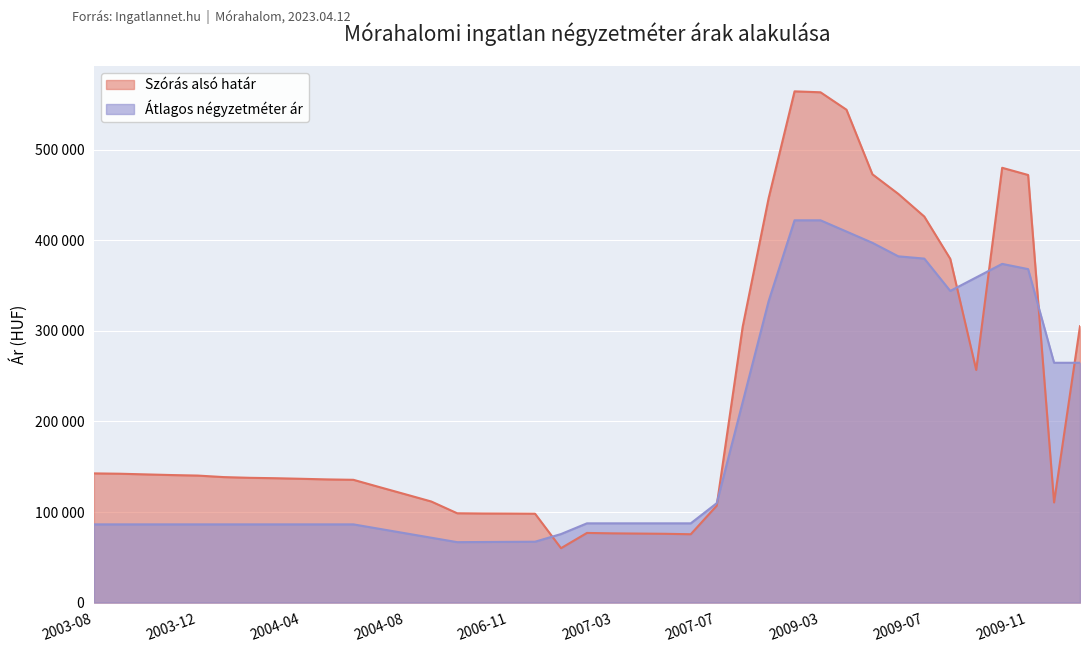

Which series has the largest total across all categories?

Szórás alsó határ